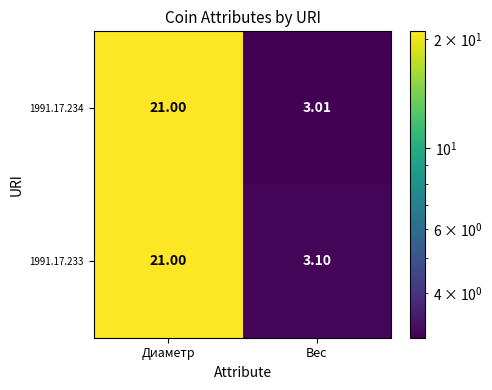

What is the maximum value shown in the chart?

21.0